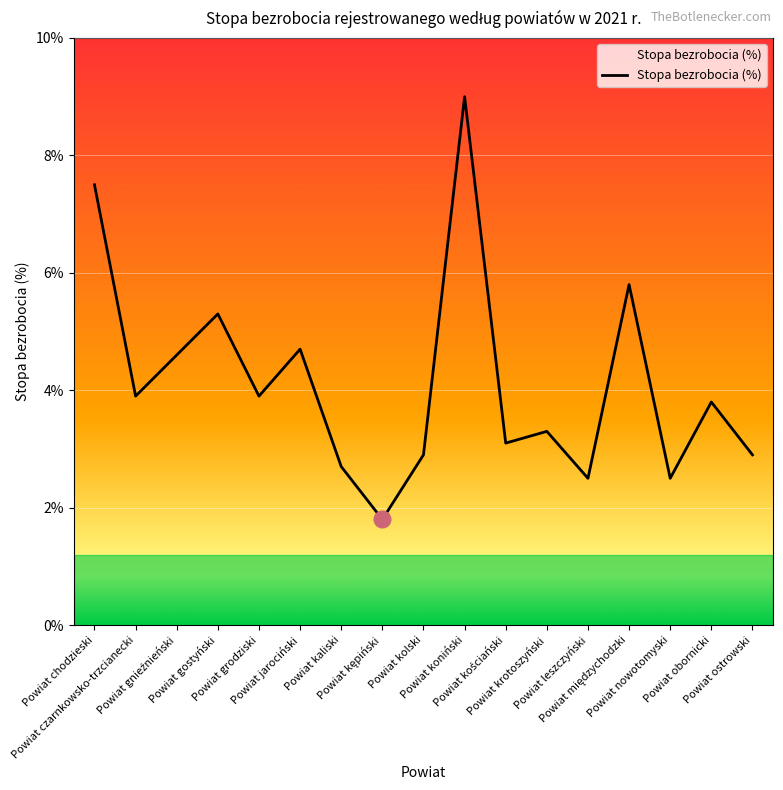

What is the difference between the maximum and minimum values?

7.2